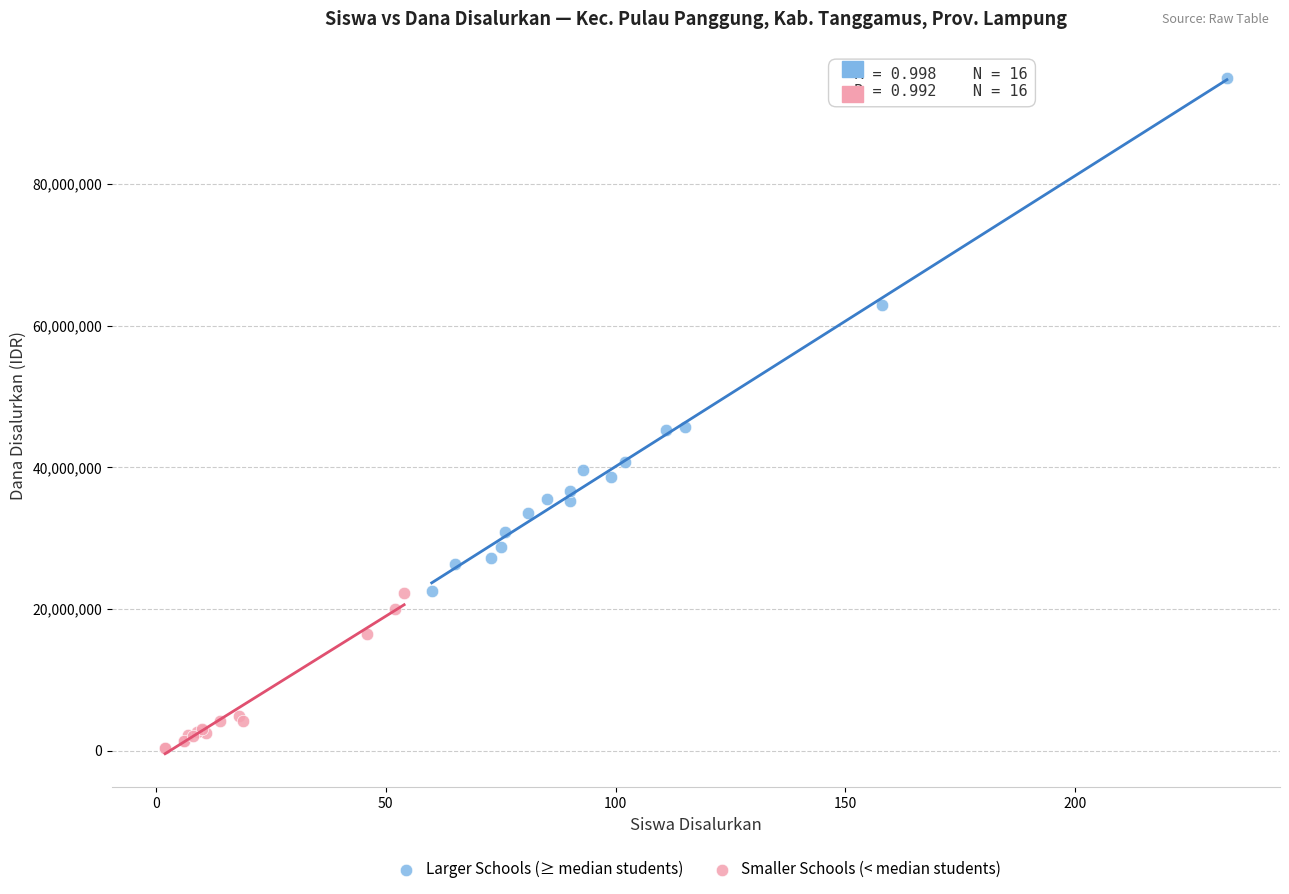

Which series contains the highest Y value?

Larger Schools (≥ median students)